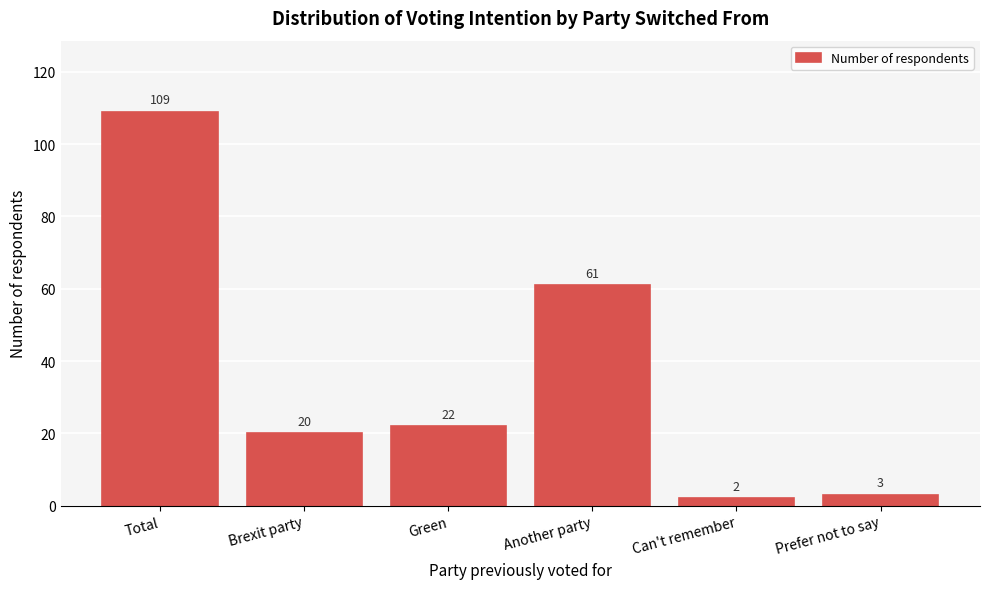

Reading left to right, what are all the values shown in this chart?

Total=109	Brexit party=20	Green=22	Another party=61	Can't remember=2	Prefer not to say=3